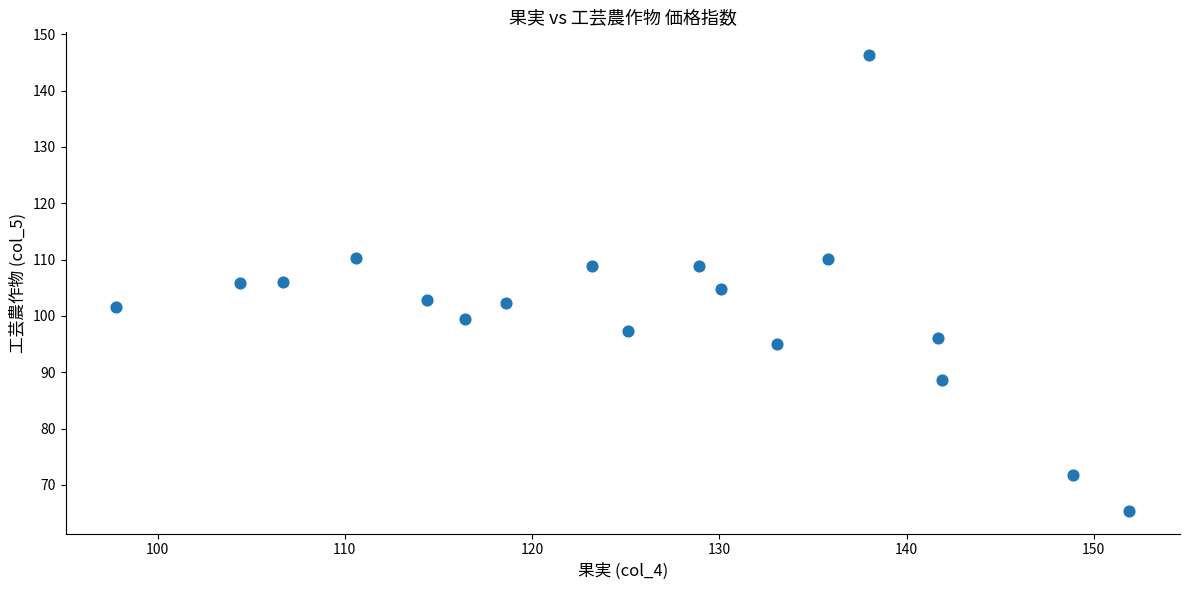

What is the range of Y values (max minus min)?

80.9